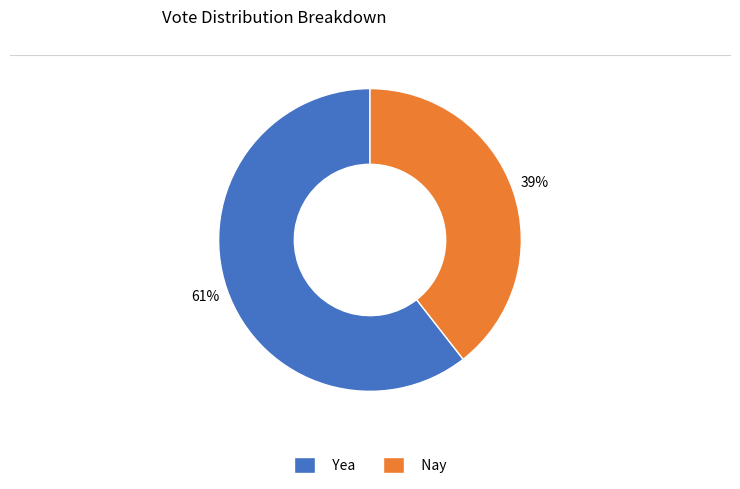

Between Yea and Nay, which is larger?

Yea